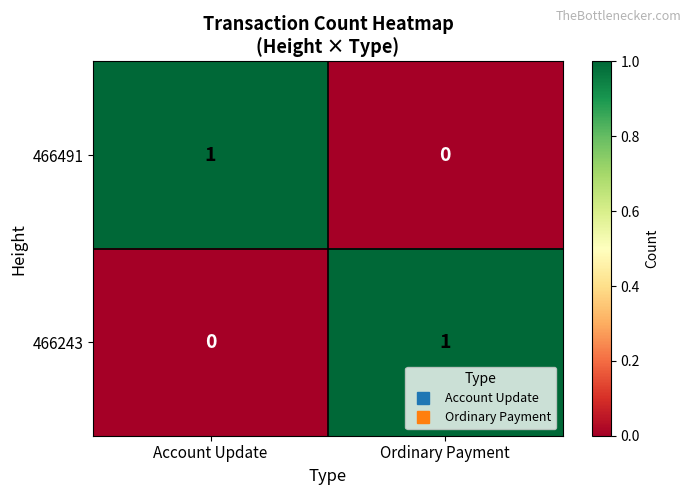

Which category has the lowest value in the 466243 series?

Account Update